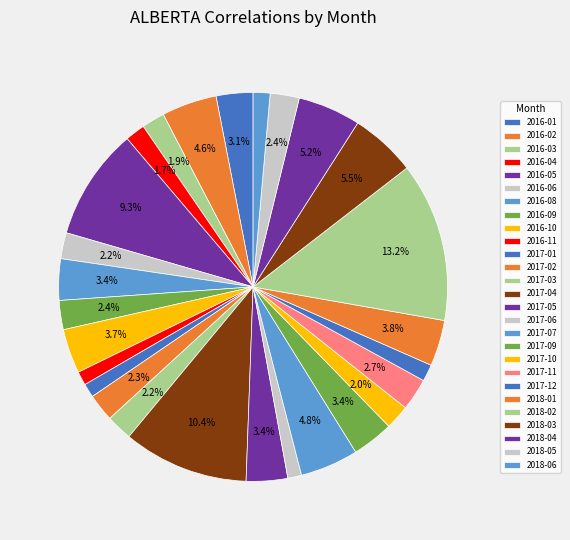

True or false: 2016-05 accounts for 9% of the total.

True